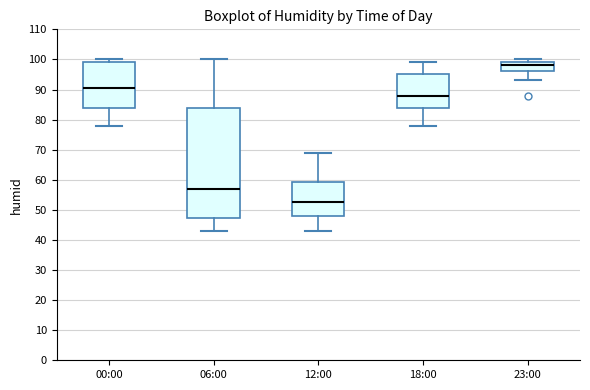

Which box's median line is the lowest?

12:00